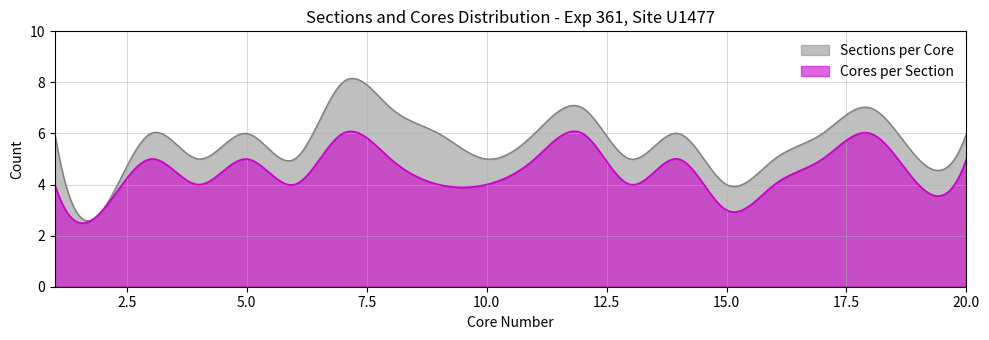

Which series has the widest spread of values?

Sections per Core